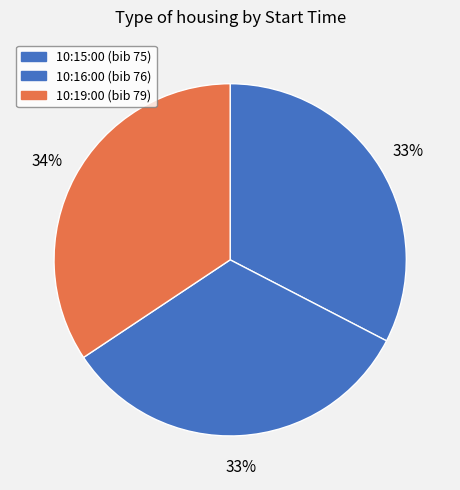

Which slice is the smallest?

10:15:00